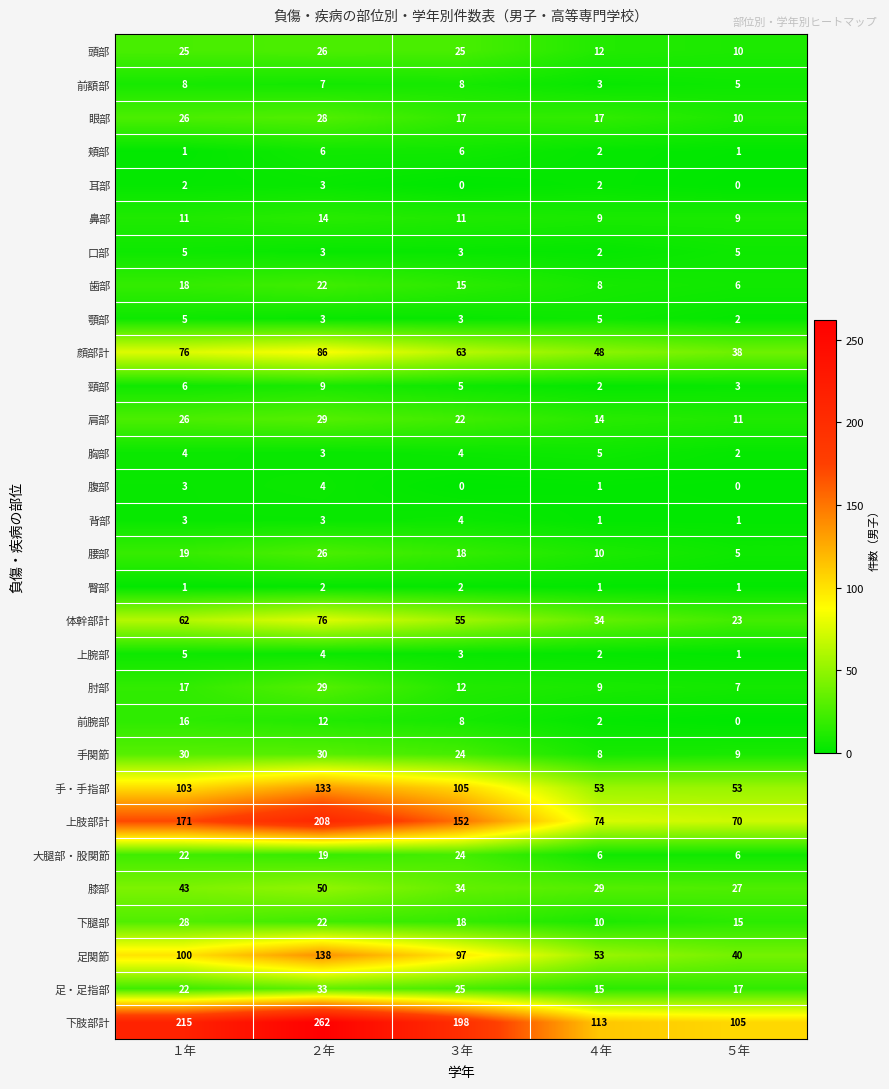

What is the average value of the 肘部 series?

15